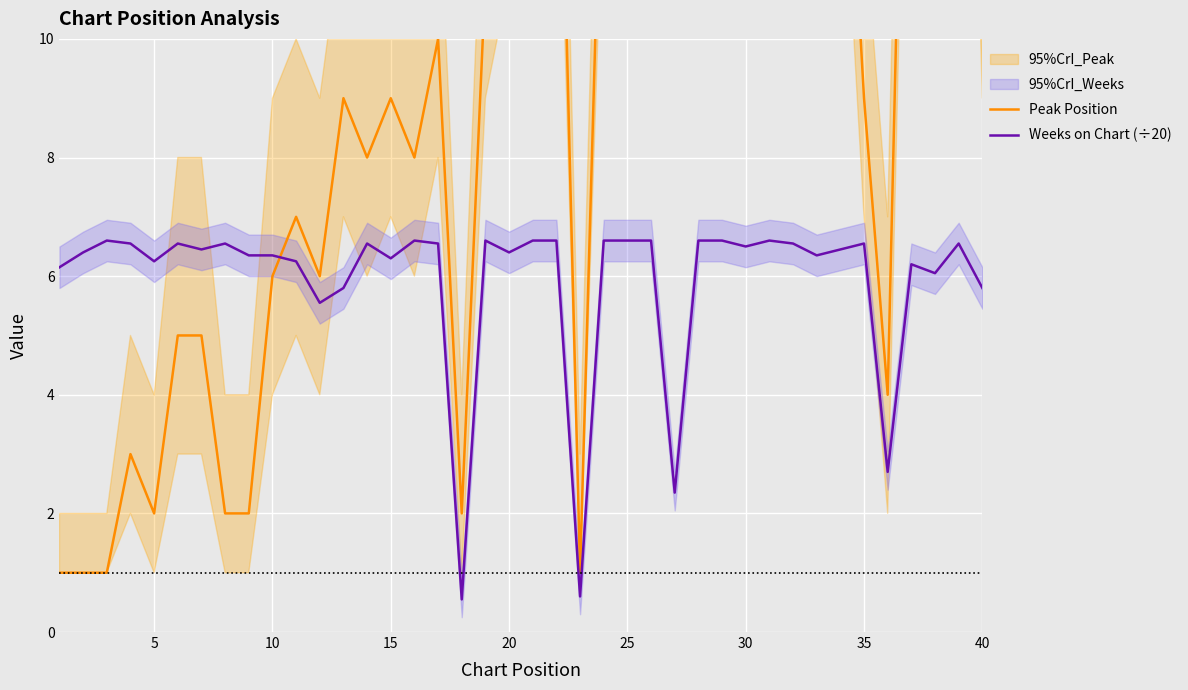

At which category does Weeks on Chart (÷20) reach its first local valley?

5